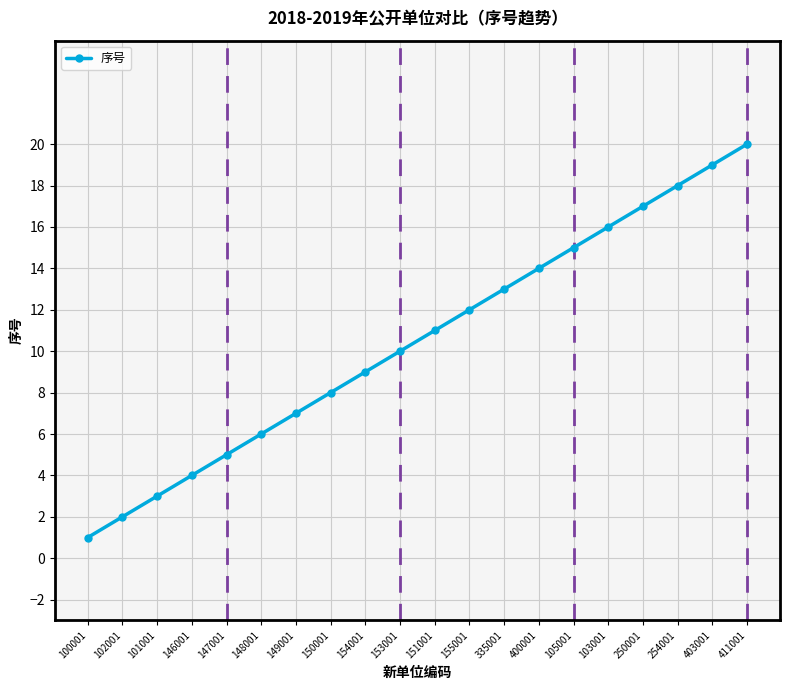

How many data points are less than 11?

10